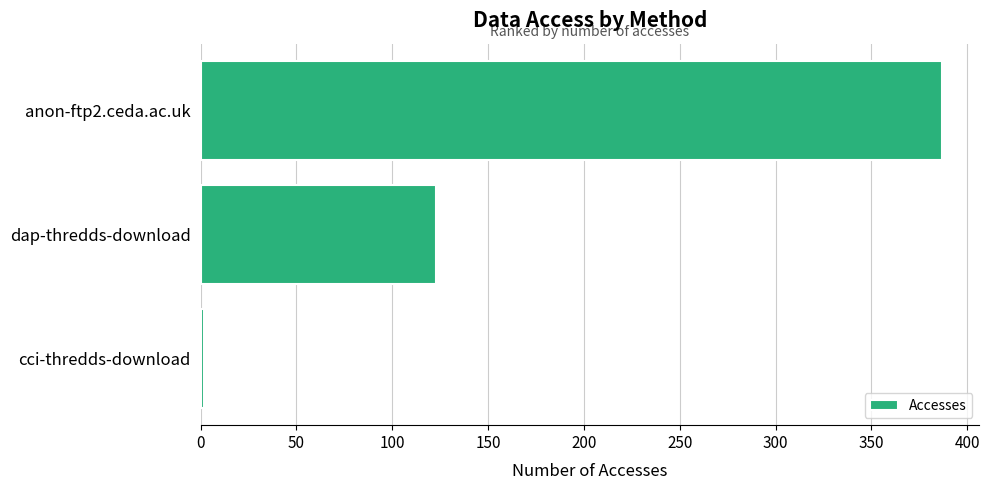

Reading bottom to top, extract all data points from this chart.

cci-thredds-download=2	dap-thredds-download=123	anon-ftp2.ceda.ac.uk=387